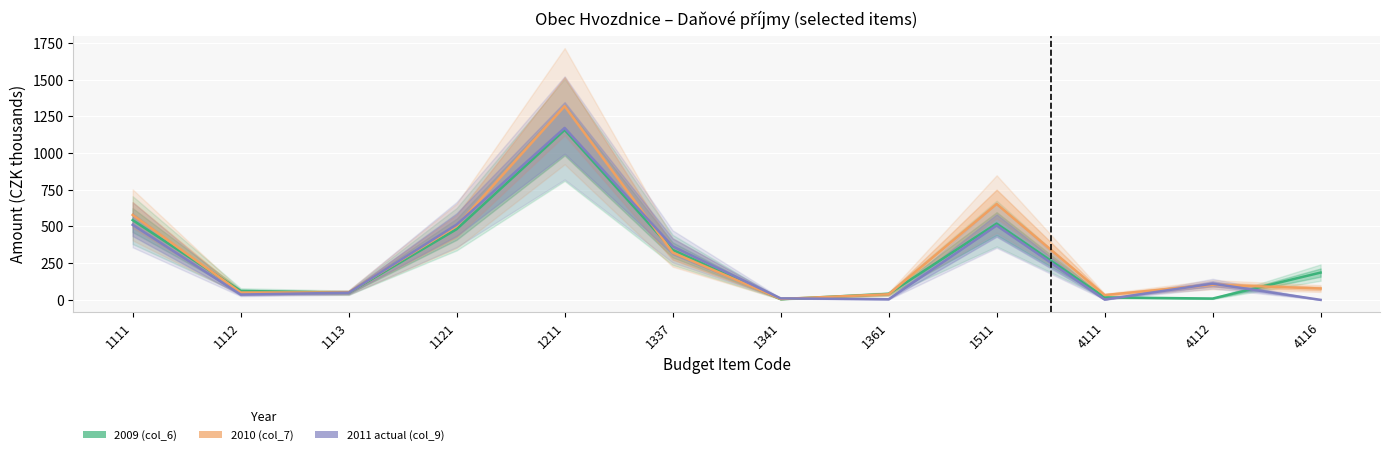

Which series has the largest total across all categories?

2010 (col_7)